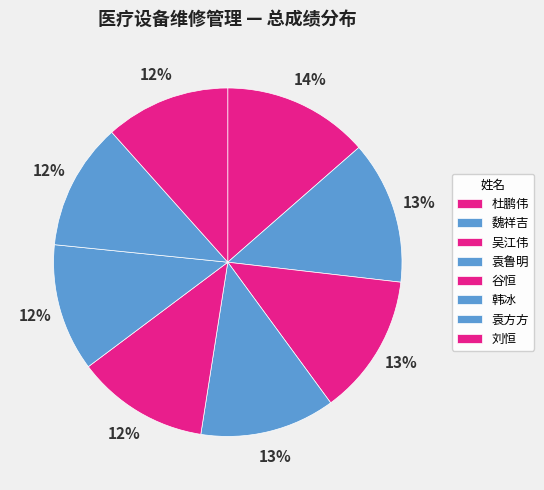

To the nearest percent, what is the difference between the 刘恒 and 杜鹏伟 slice percentages?

2%